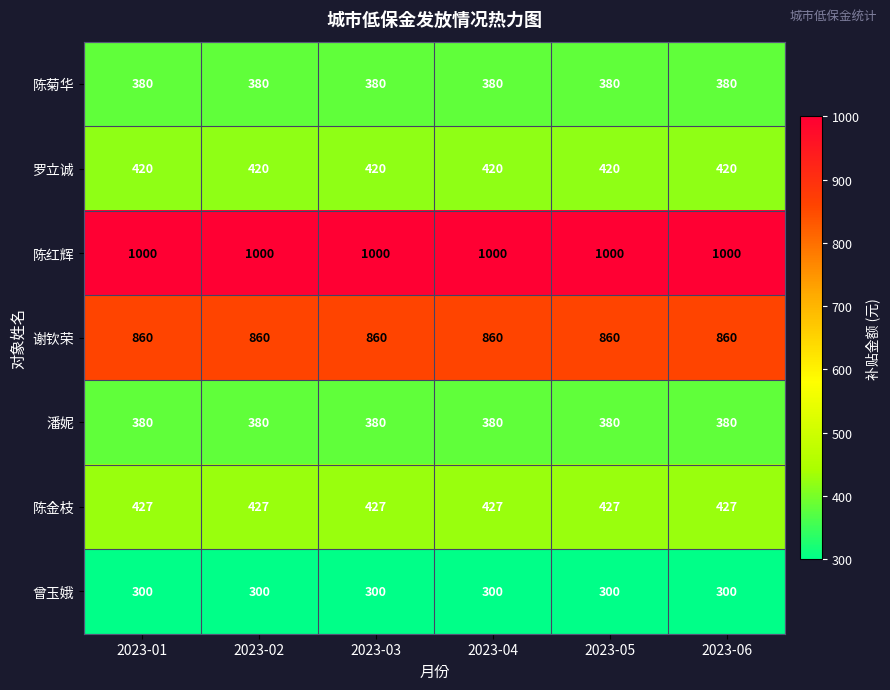

How many data points does each series have?

6